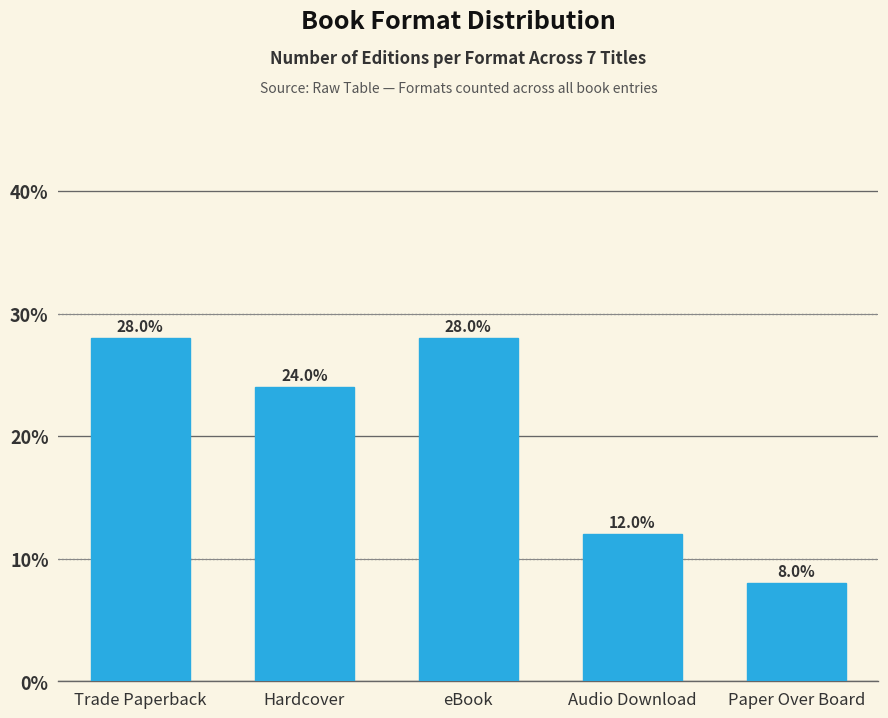

How many series are shown in this chart?

1